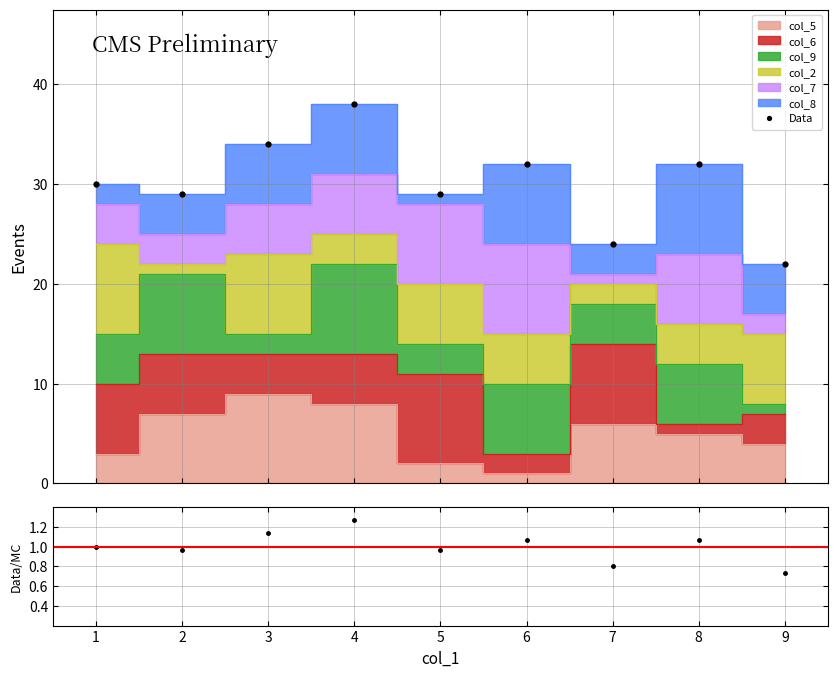

What is the maximum value for Data?

38